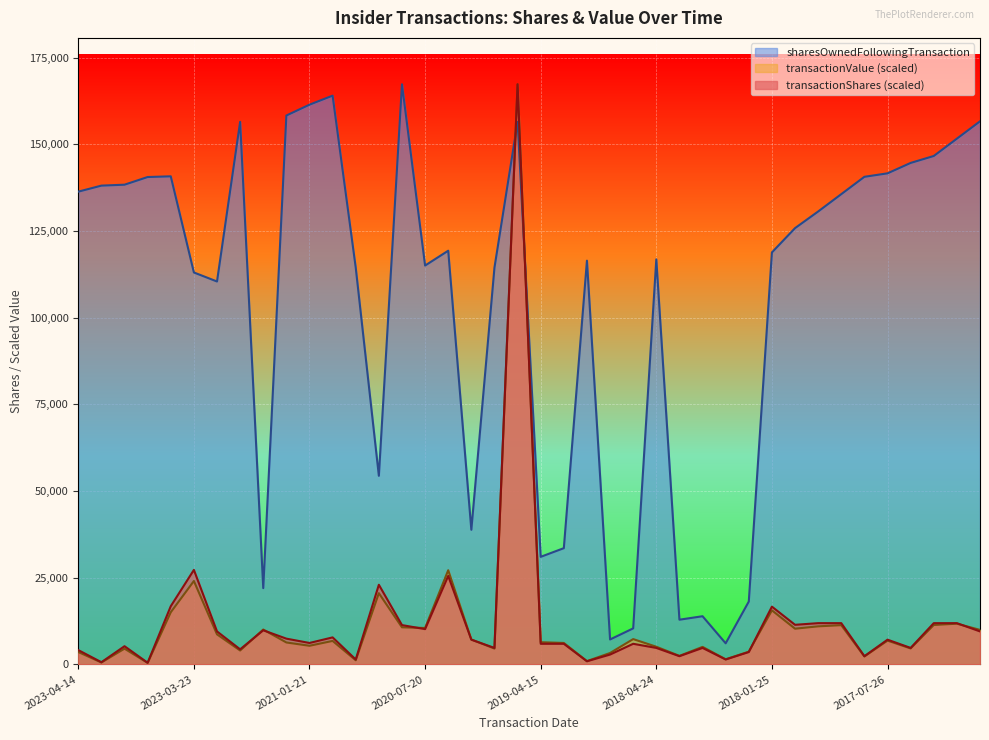

After their last crossing, which series has the higher values: sharesOwnedFollowingTransaction or transactionValue?

sharesOwnedFollowingTransaction